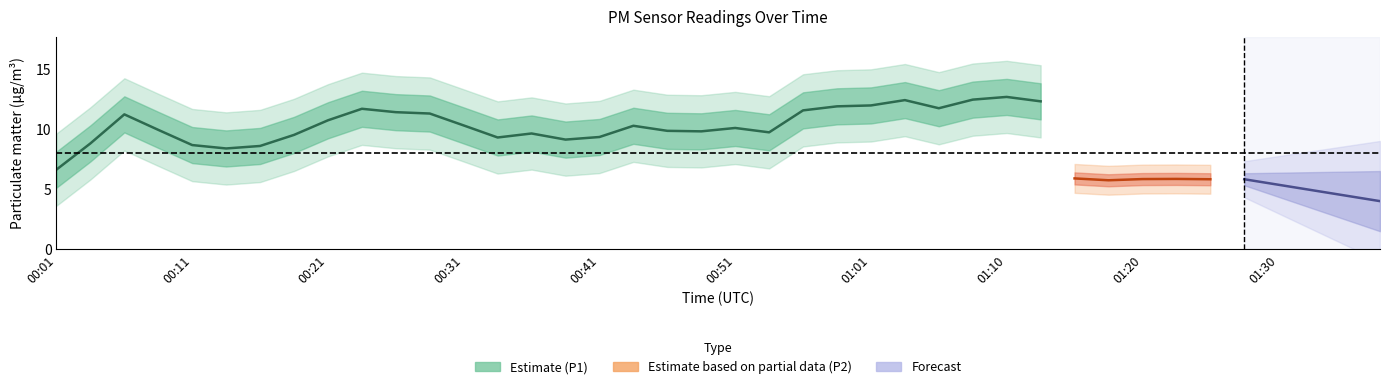

How many data points in P2 are above 5?

21